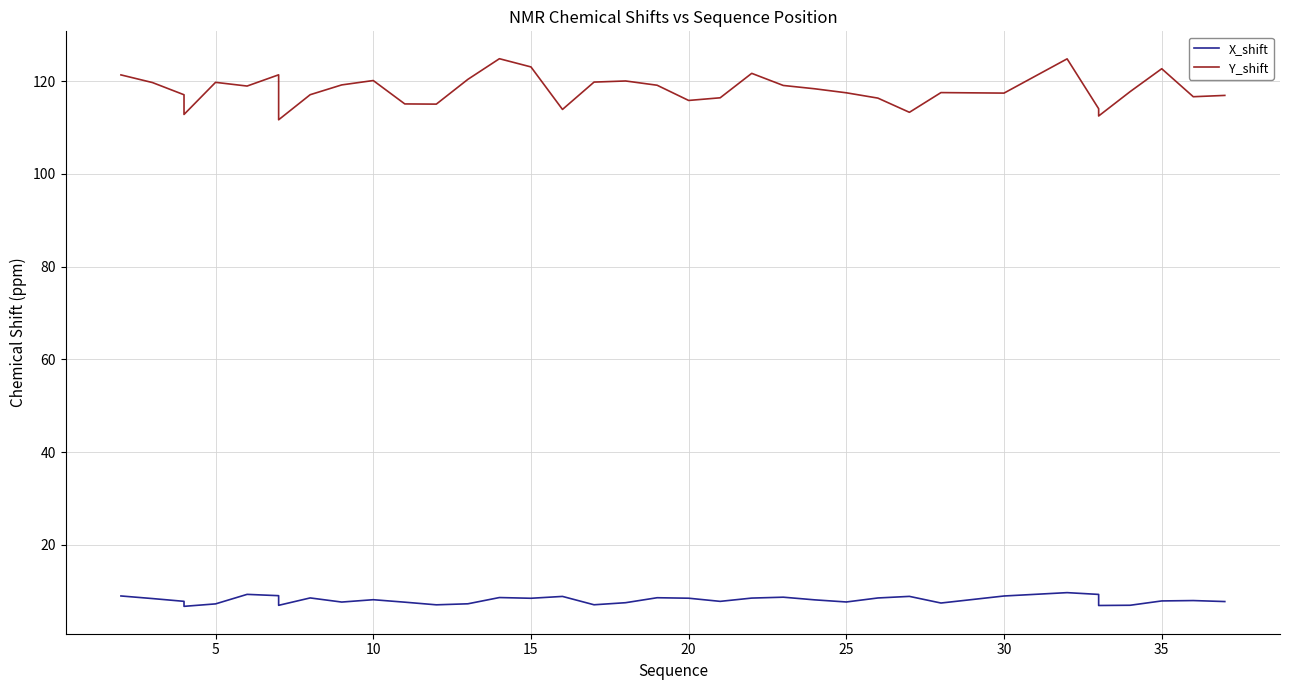

What is the greatest value displayed?

124.8